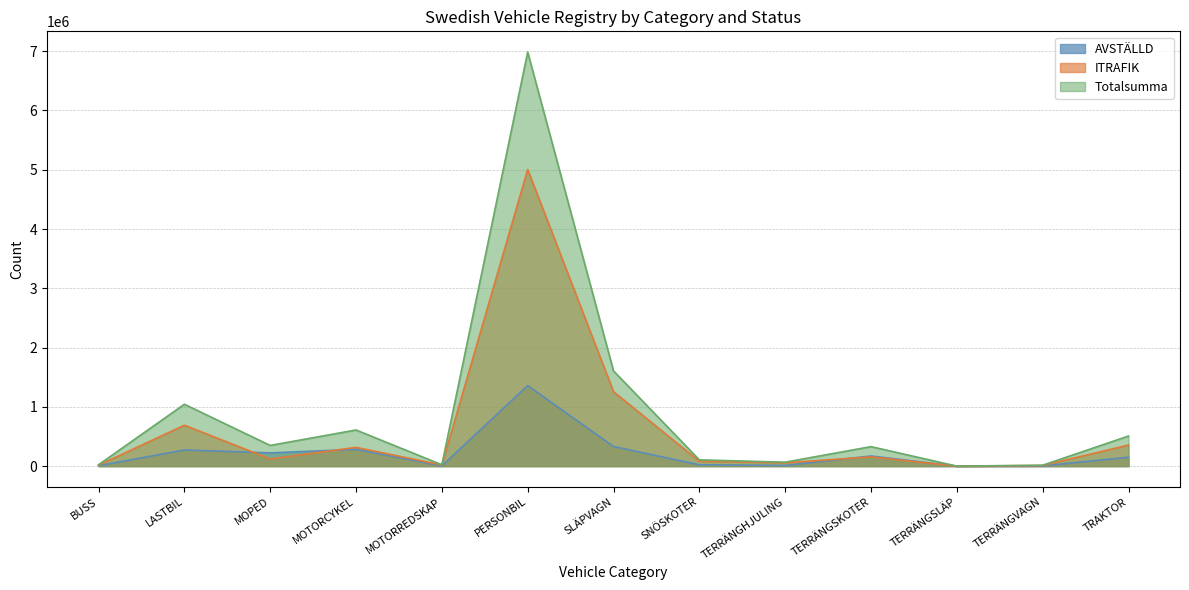

What position from the right is SLÄPVAGN?

7